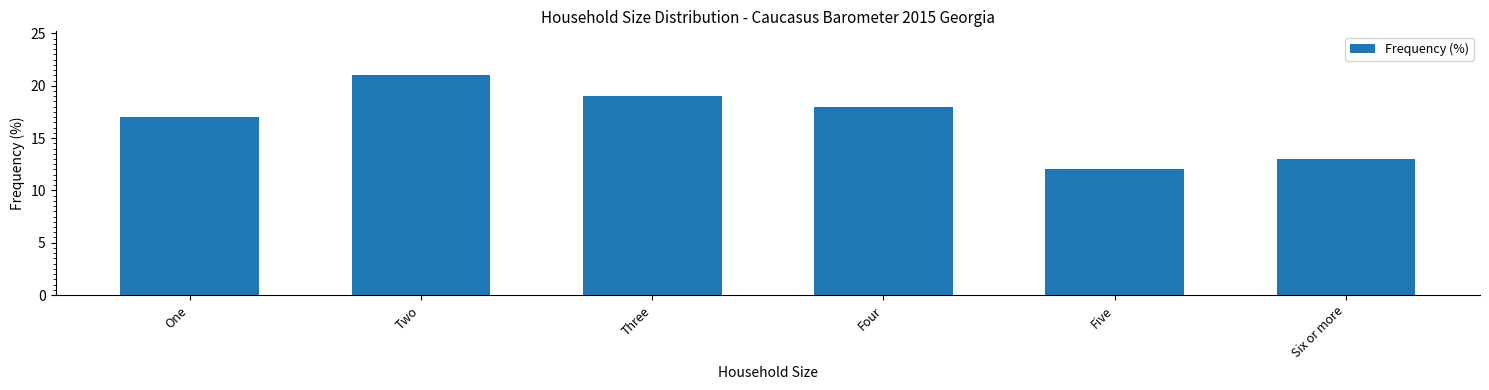

What is the average value?

17